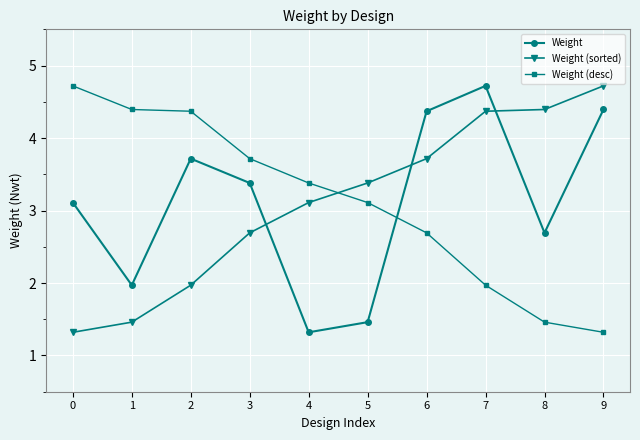

What is the sum of the Weight (sorted) values at 0 and 4?

4.4